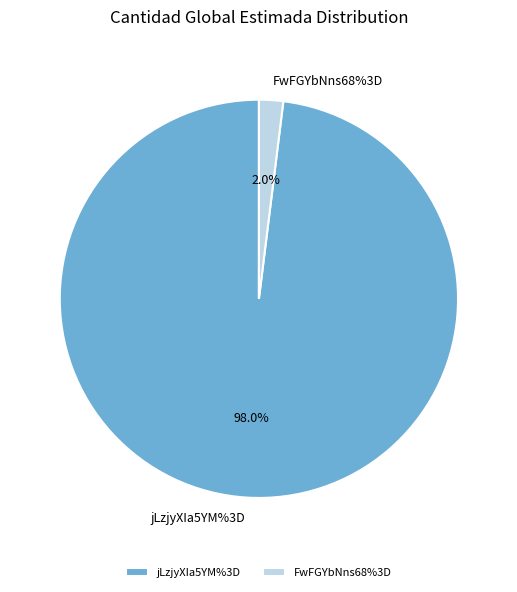

Which slice is the smallest?

FwFGYbNns68%3D